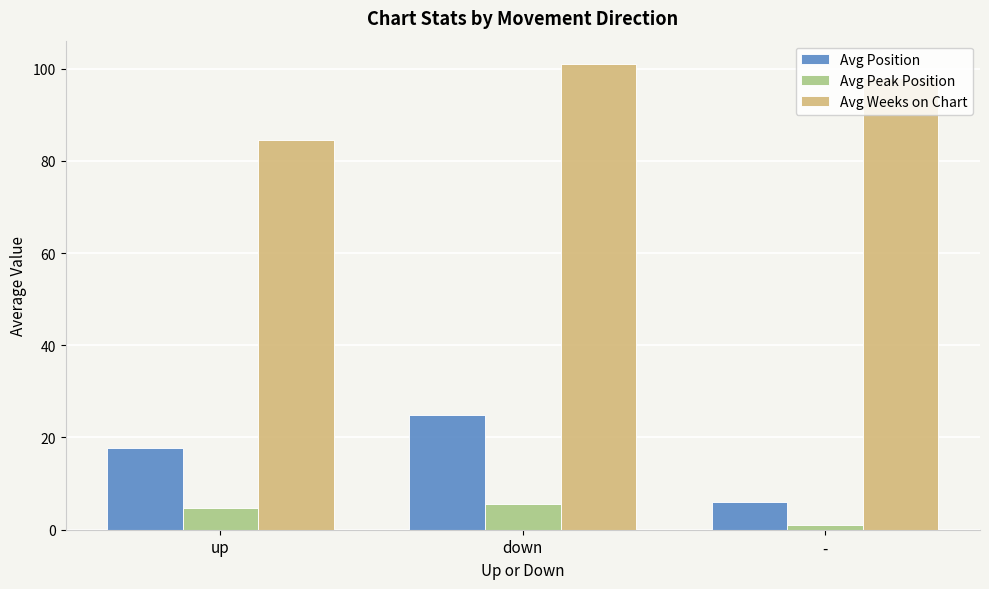

What is the total value across all series at up?

107.0